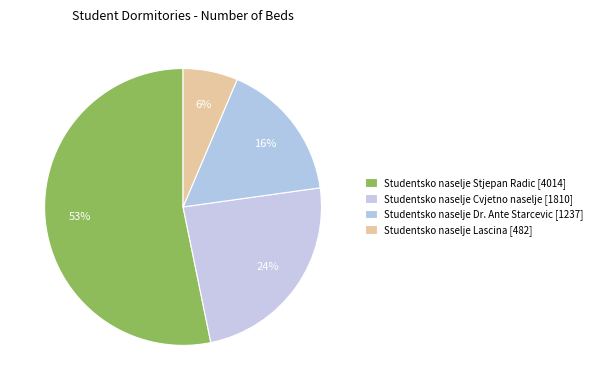

What is the largest slice in the pie chart?

Studentsko naselje Stjepan Radic